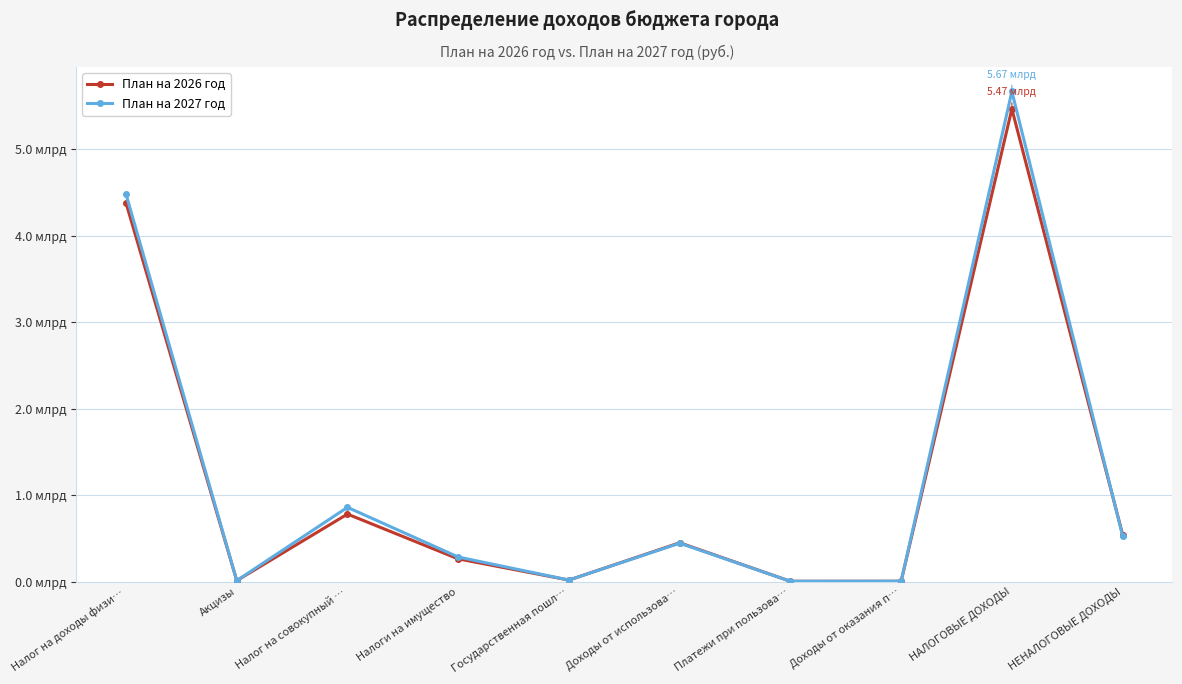

Does the chart have visible grid lines?

Yes